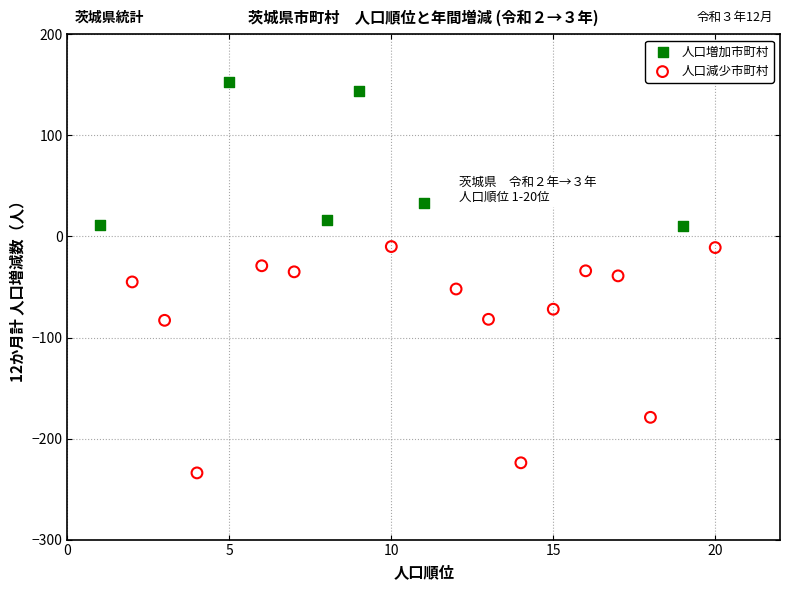

Which series contains the highest Y value?

人口増加市町村